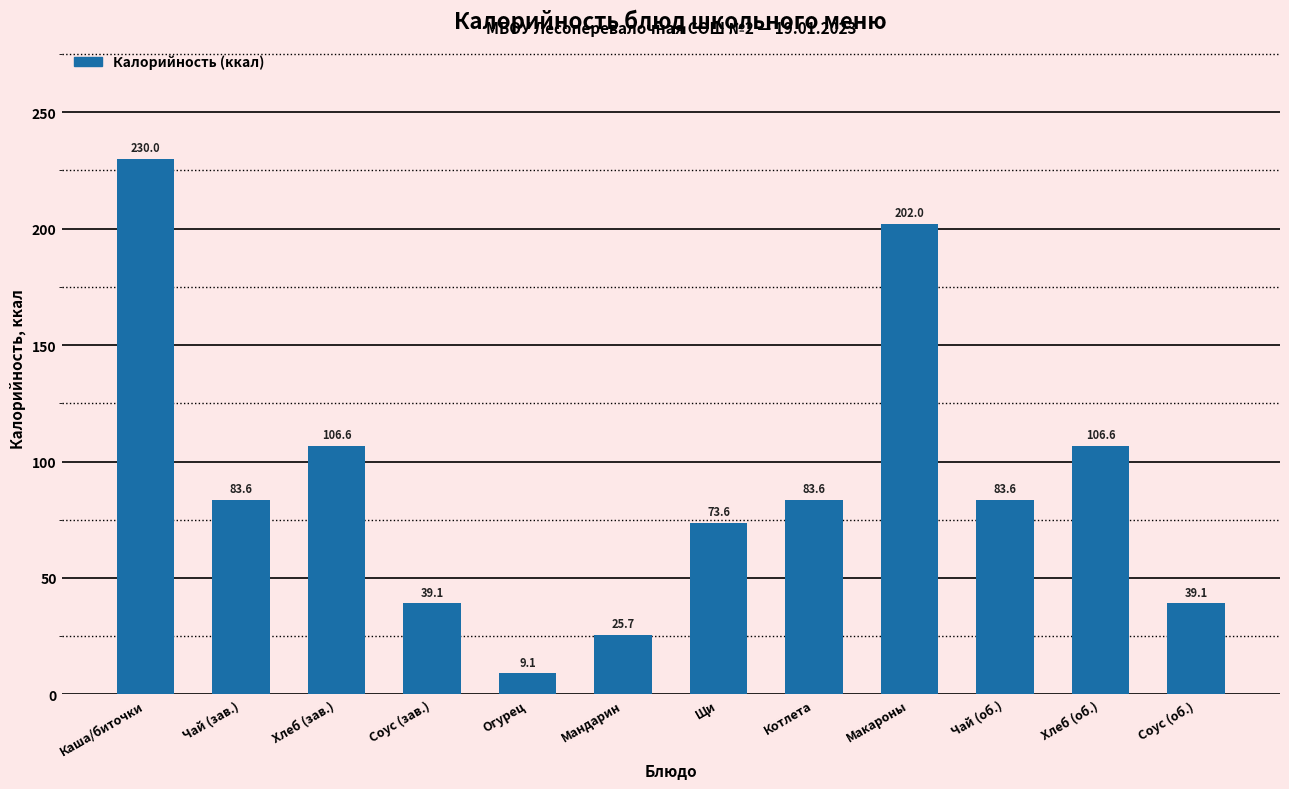

Count the number of categories in the chart.

12